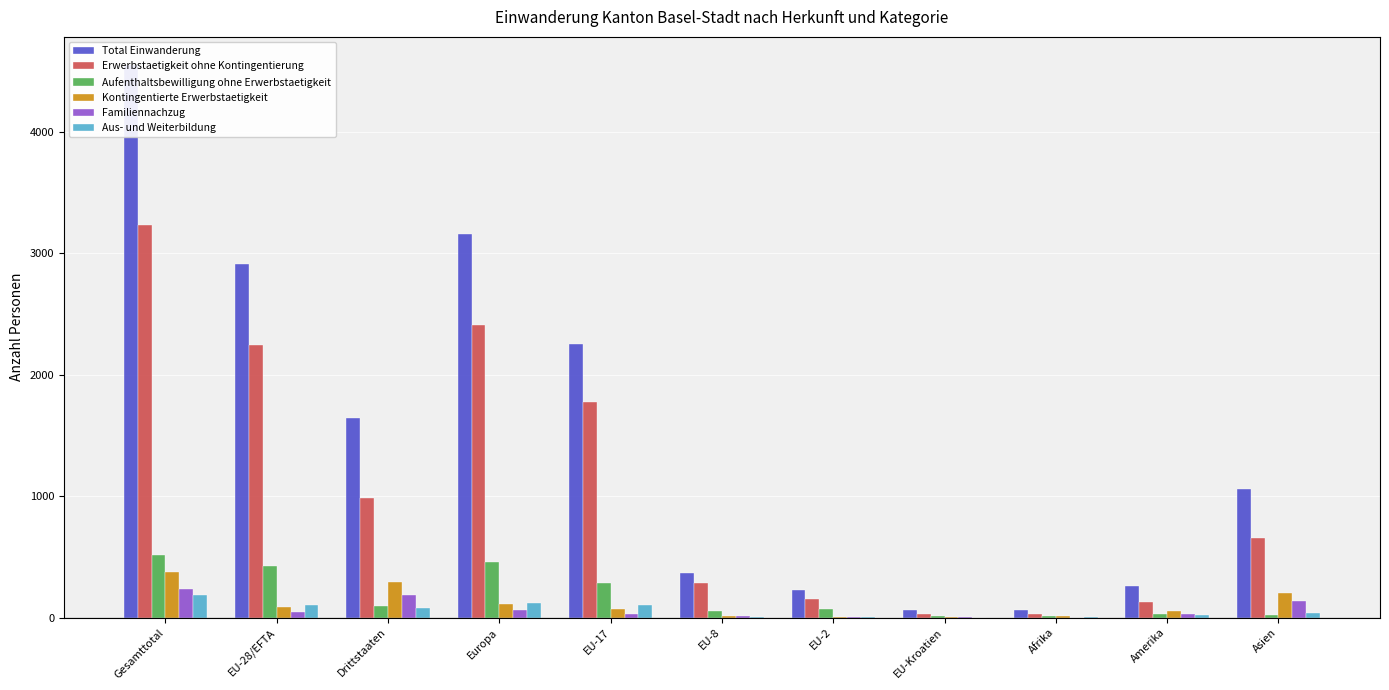

List the labels in order of Familiennachzug value, smallest first.

Afrika, EU-Kroatien, EU-2, EU-8, EU-17, Amerika, EU-28/EFTA, Europa, Asien, Drittstaaten, Gesamttotal